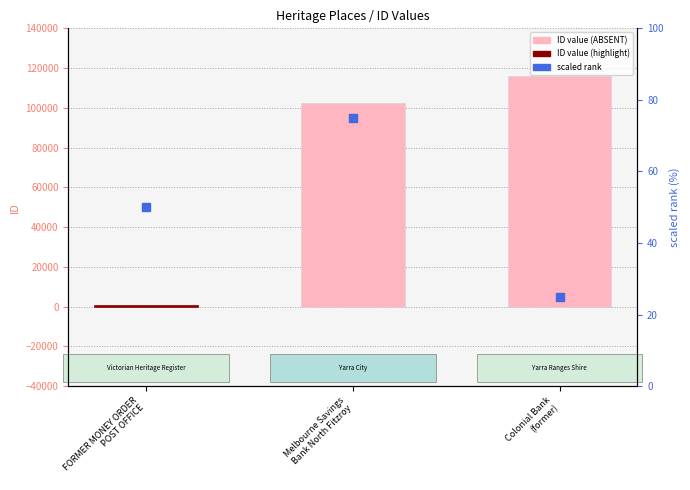

Which series has the largest total across all categories?

ID value